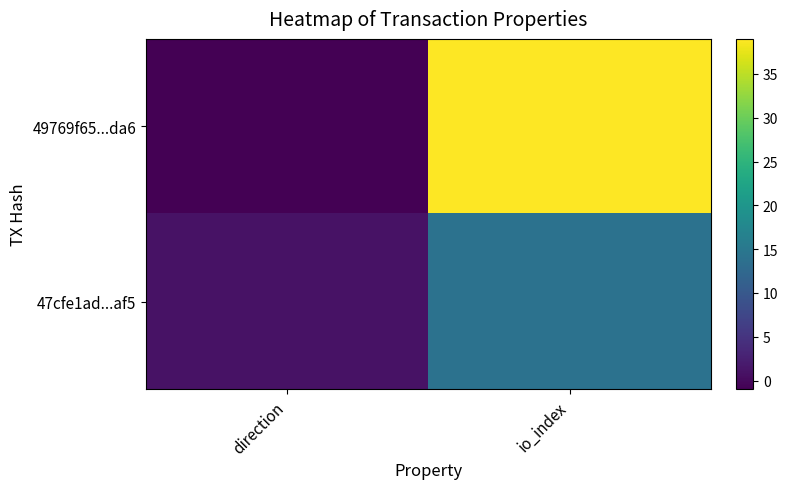

At io_index, list the series in order from largest to smallest.

49769f65...da6, 47cfe1ad...af5